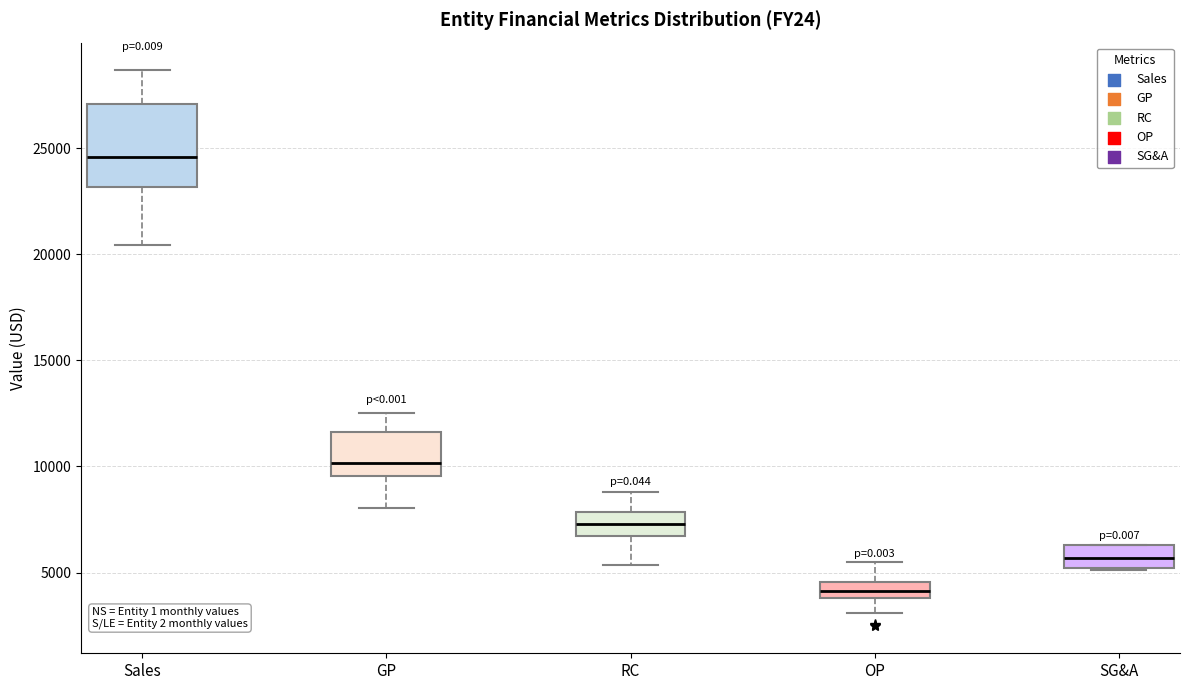

Which box has the highest median line?

Sales